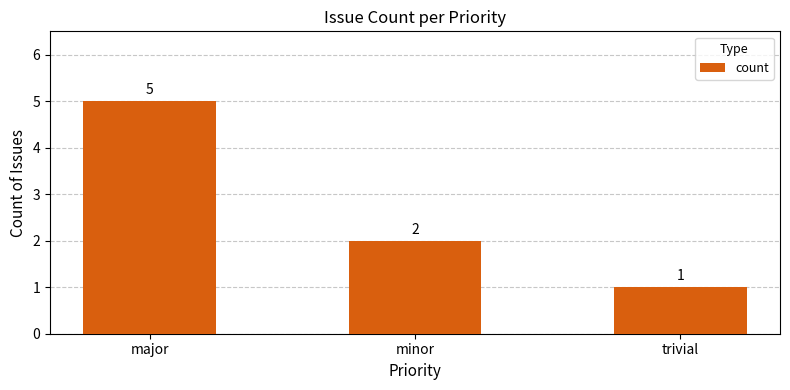

How many values are below 2?

1